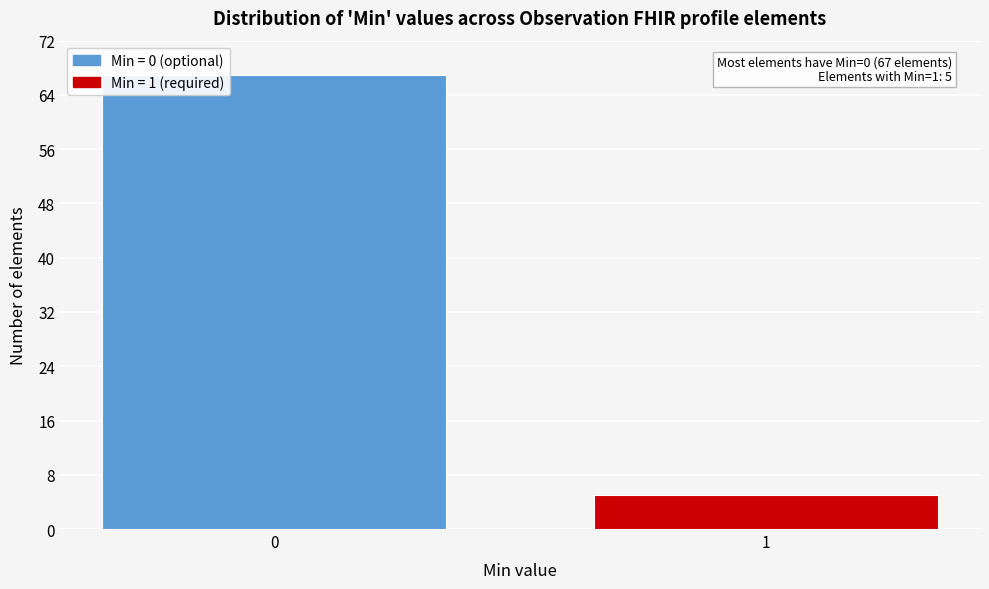

Reading right to left, list all the values displayed in this chart.

5	67